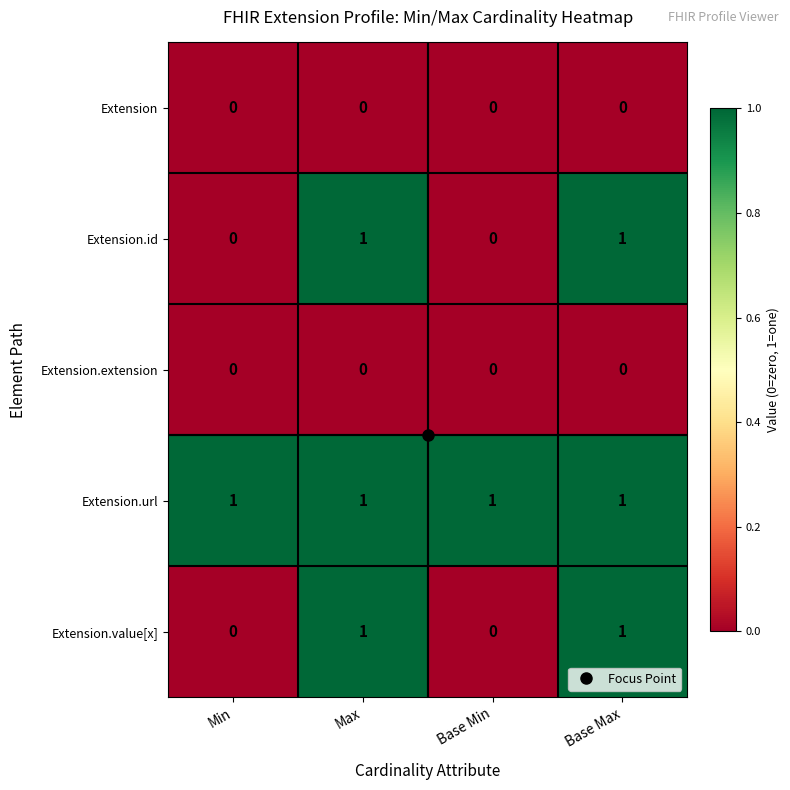

Is it true that Extension.url equals 1 at Min?

True